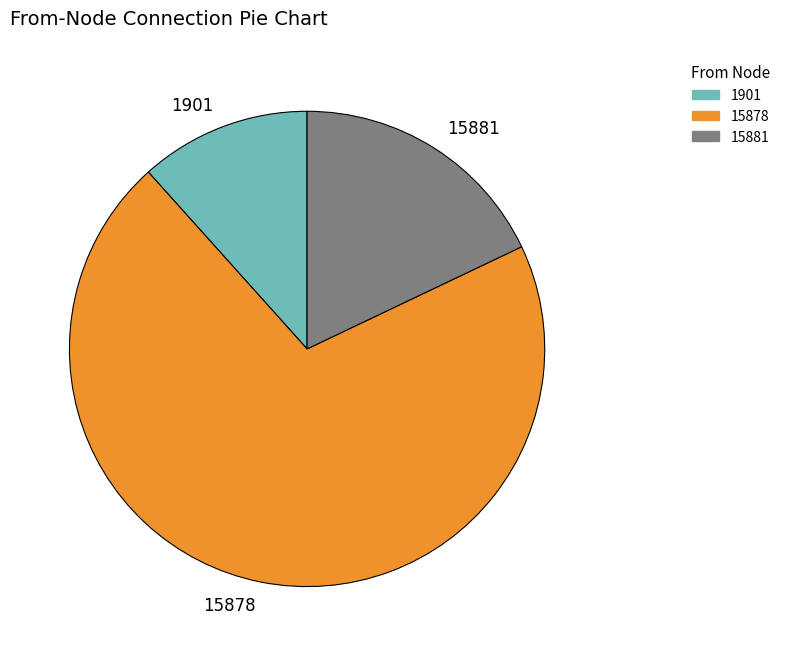

Is 1901 the majority of the pie?

No